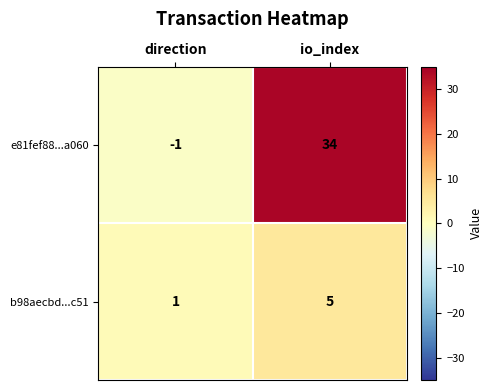

How many data points does each series have?

2